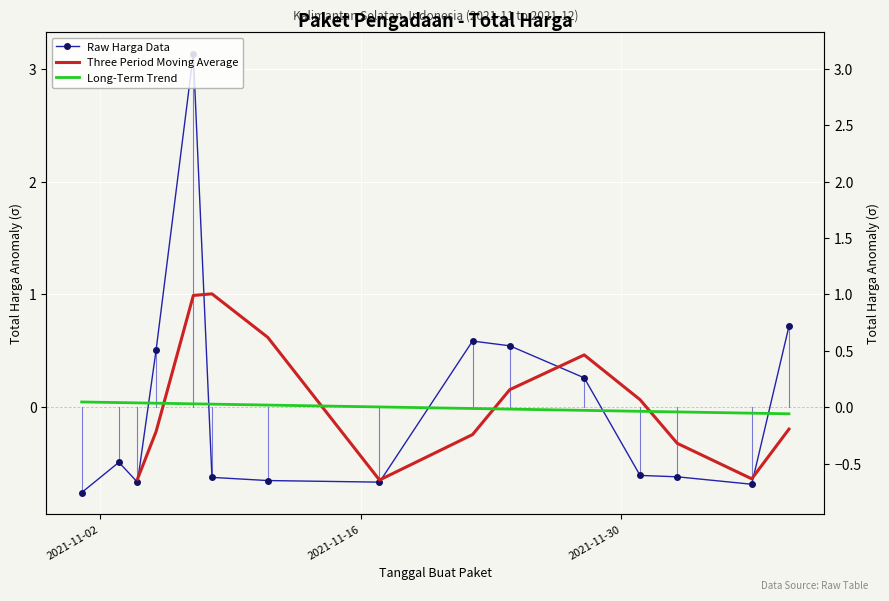

What is the value of the 10th point from the left?

0.5